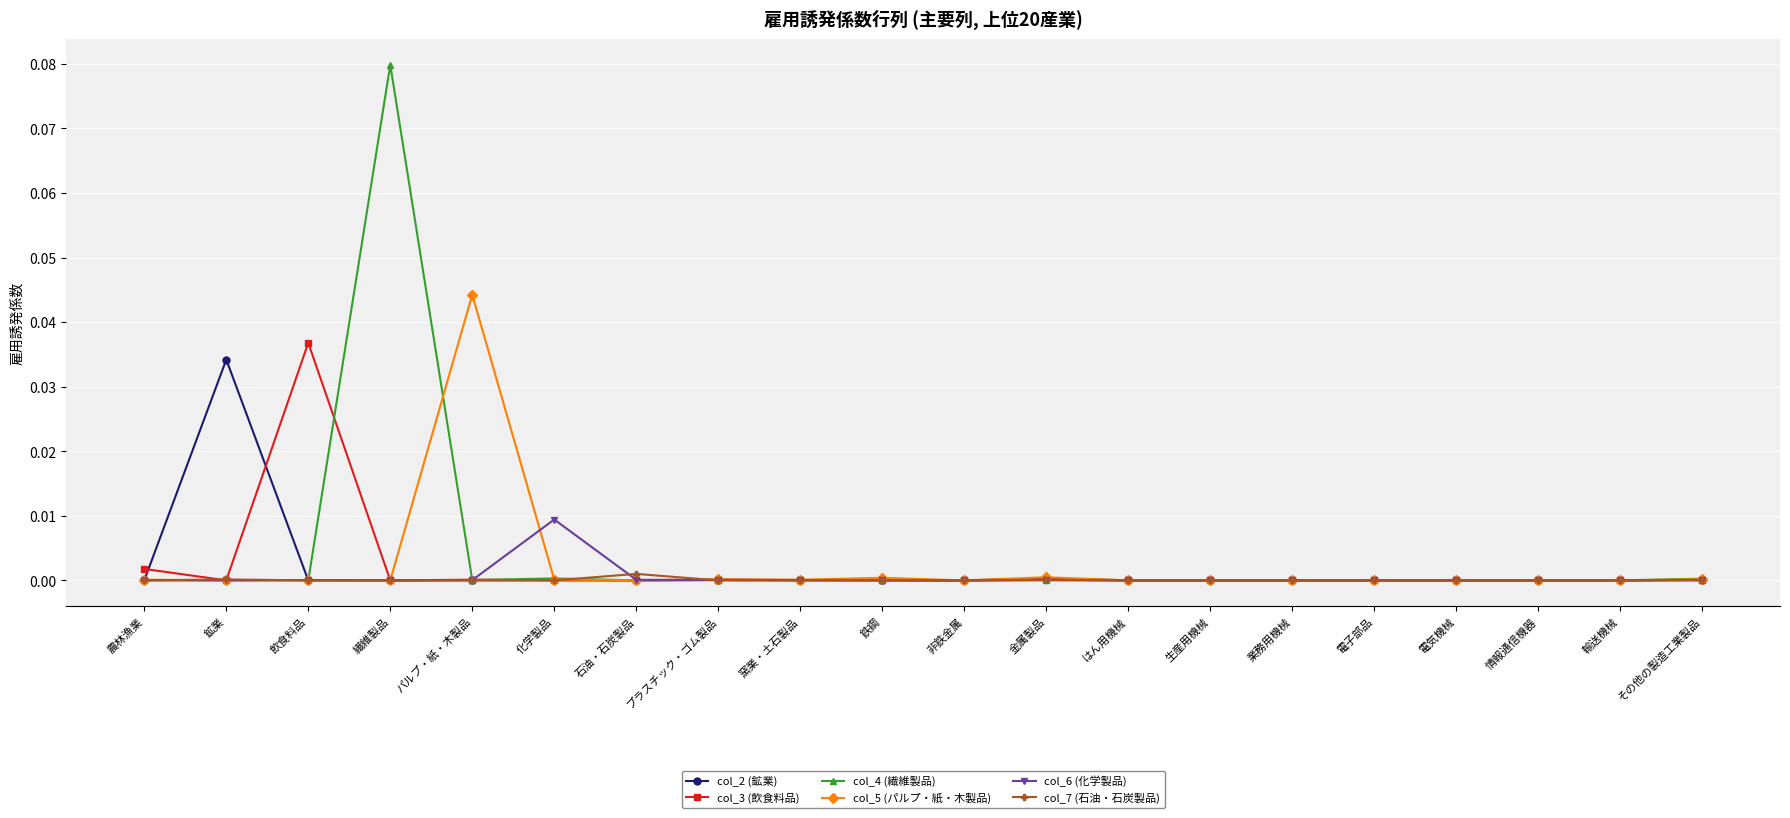

Which series has the largest range (max minus min)?

col_4 (繊維製品)